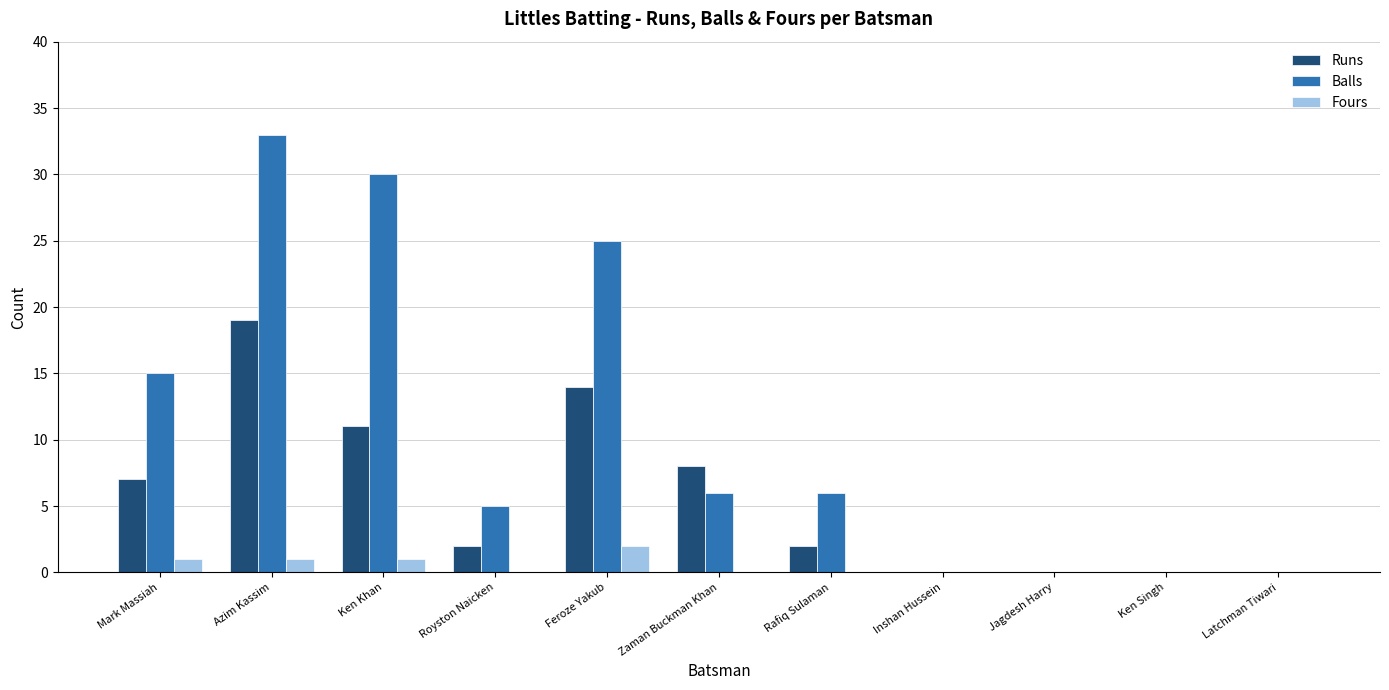

Reading left to right, what are all the values shown in this chart?

Runs: 7	19	11	2	14	8	2	0	0	0	0
Balls: 15	33	30	5	25	6	6	0	0	0	0
Fours: 1	1	1	0	2	0	0	0	0	0	0